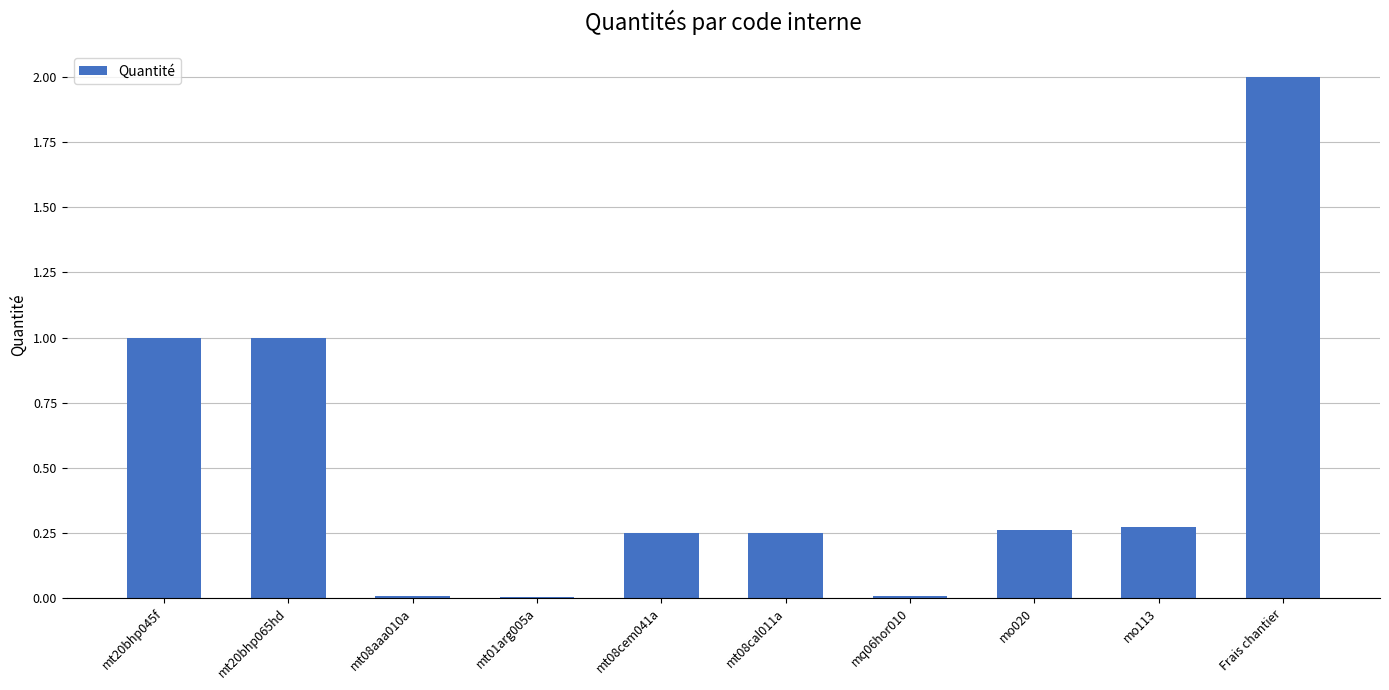

What is the sum of all values?

5.0